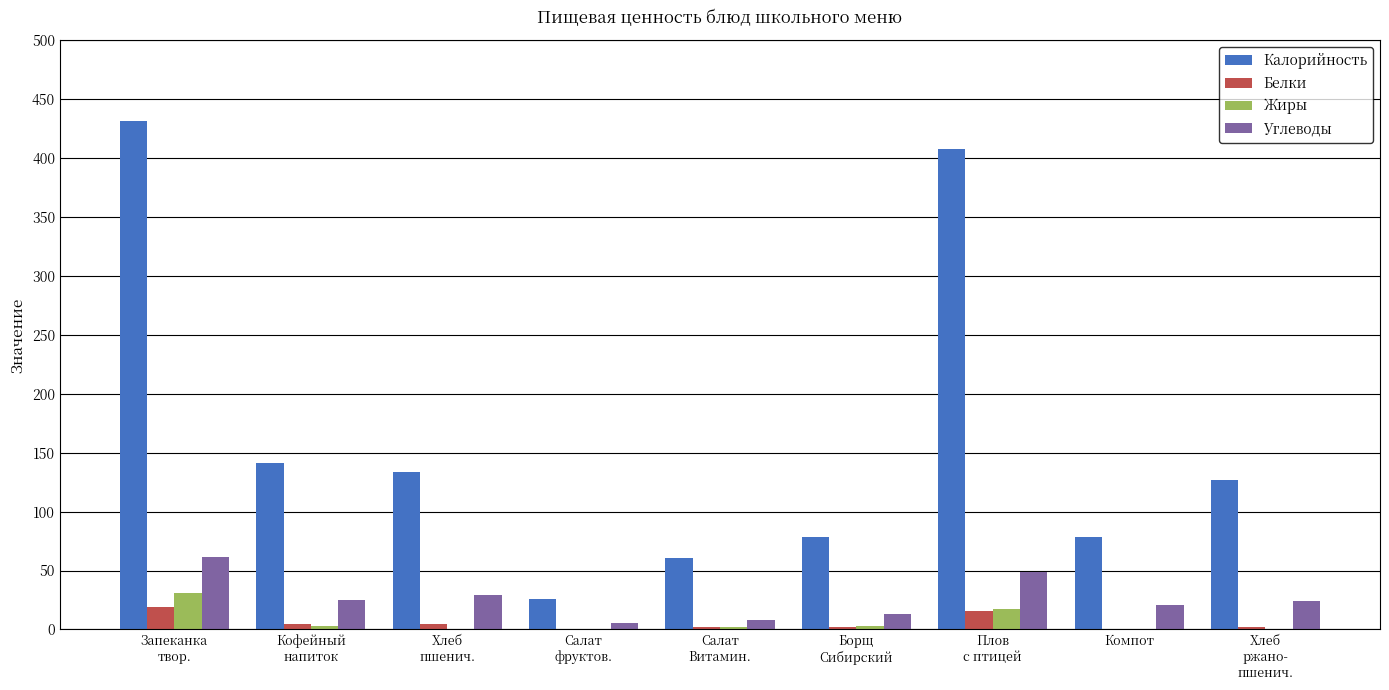

Which series has the largest total across all categories?

Калорийность